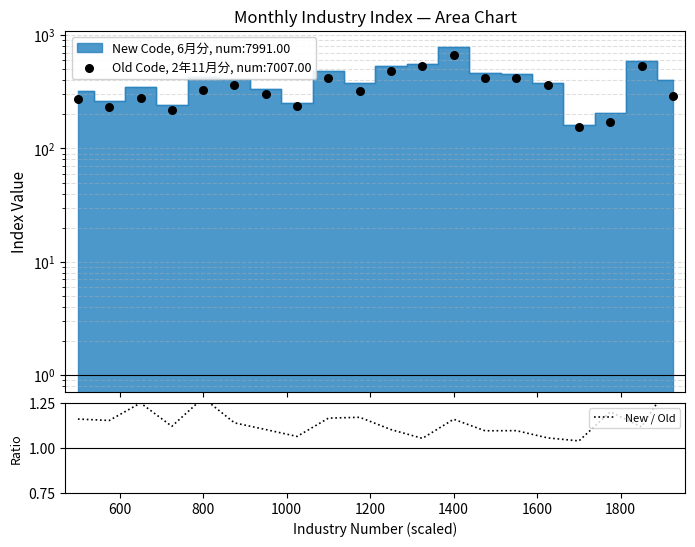

Which has a higher value, 600 or 1000?

600